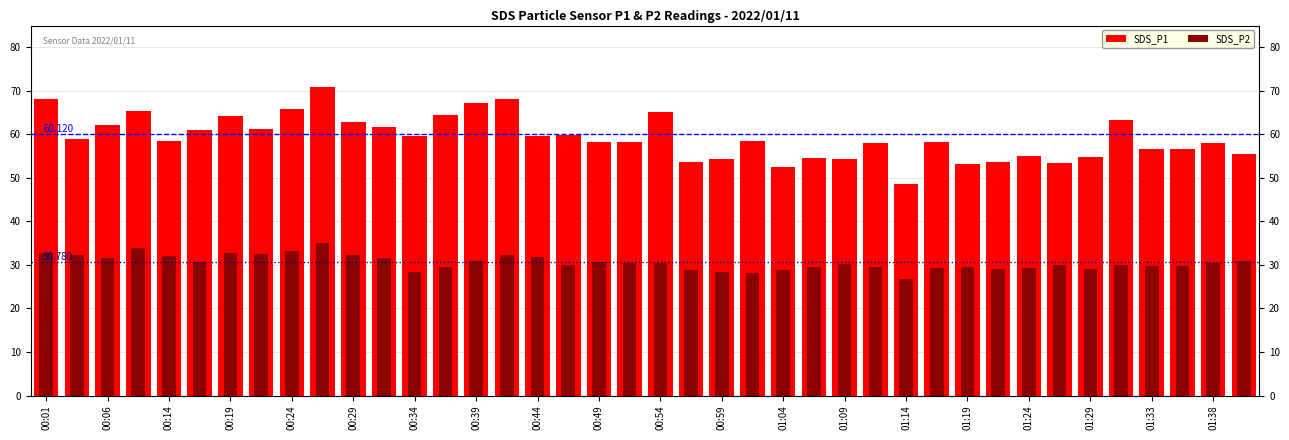

What are all the series names shown in the legend?

SDS_P1, SDS_P2